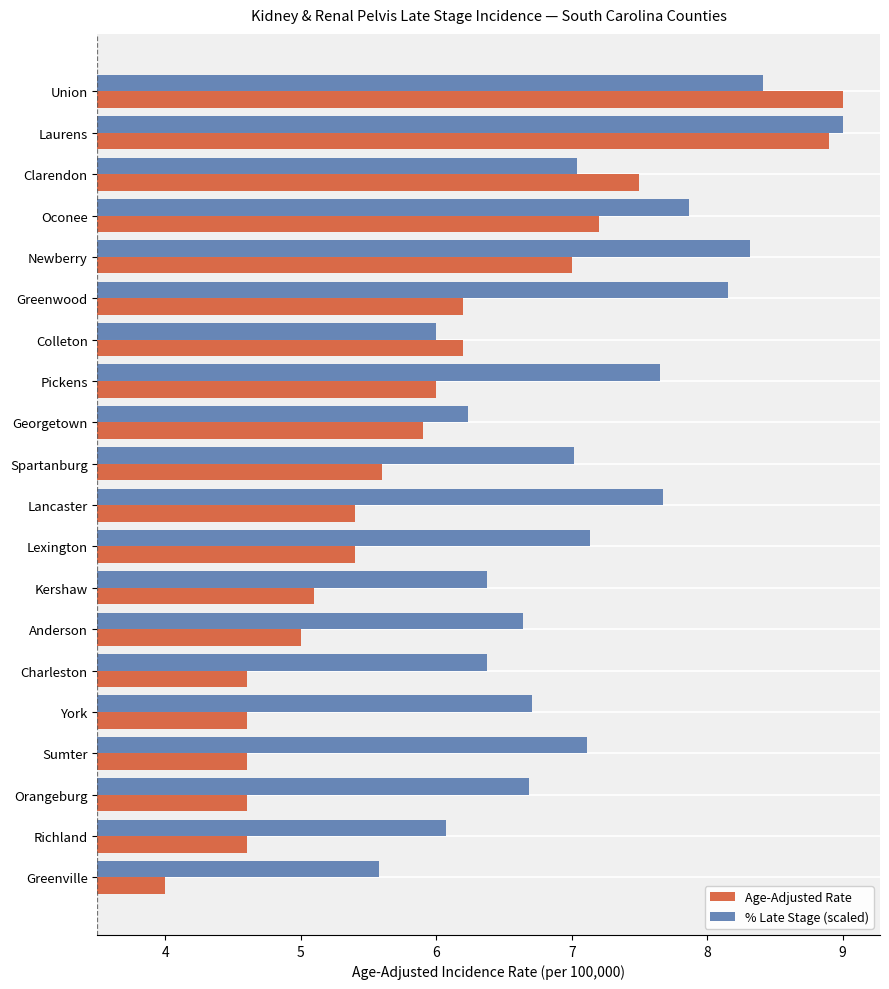

Which series has the largest total across all categories?

% Late Stage (scaled)